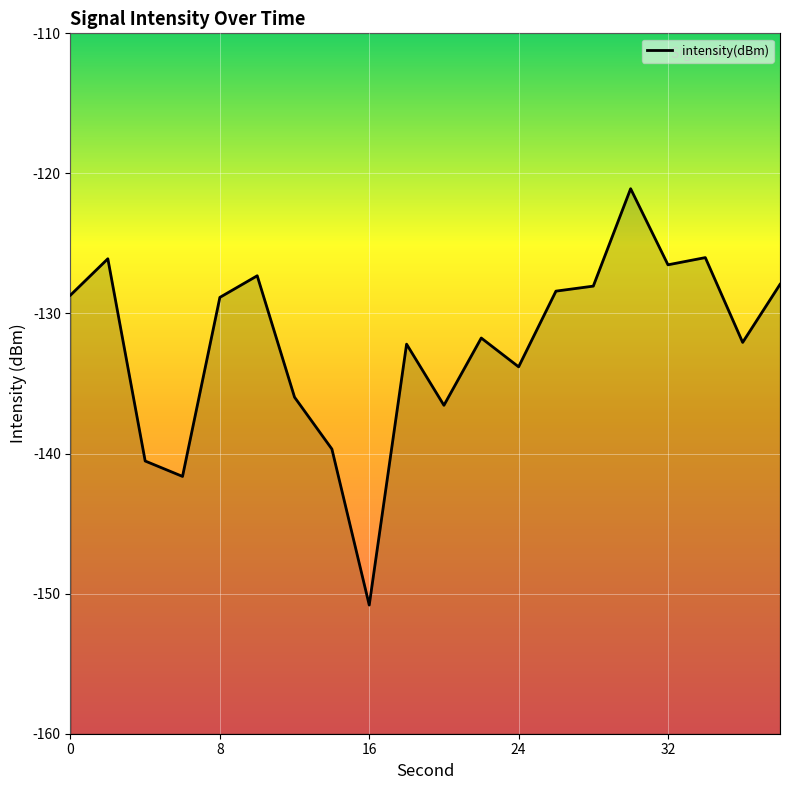

What is the greatest value displayed?

-121.1